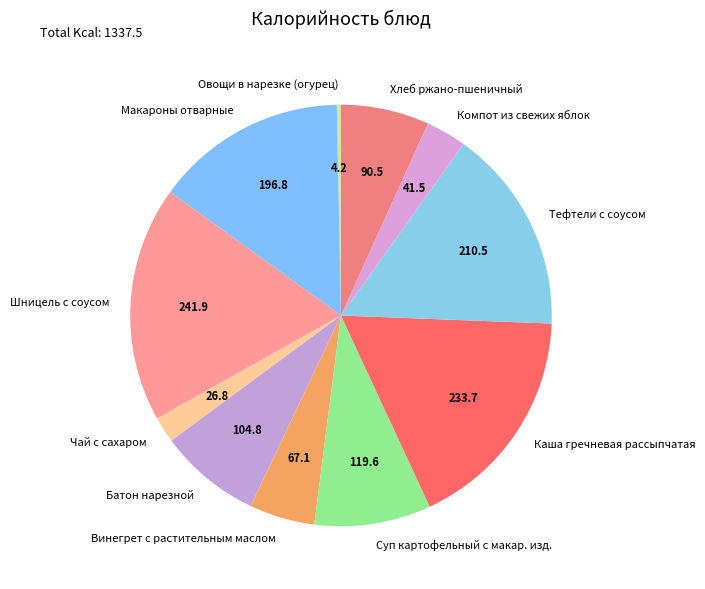

True or false: Каша гречневая рассыпчатая accounts for 26% of the total.

False